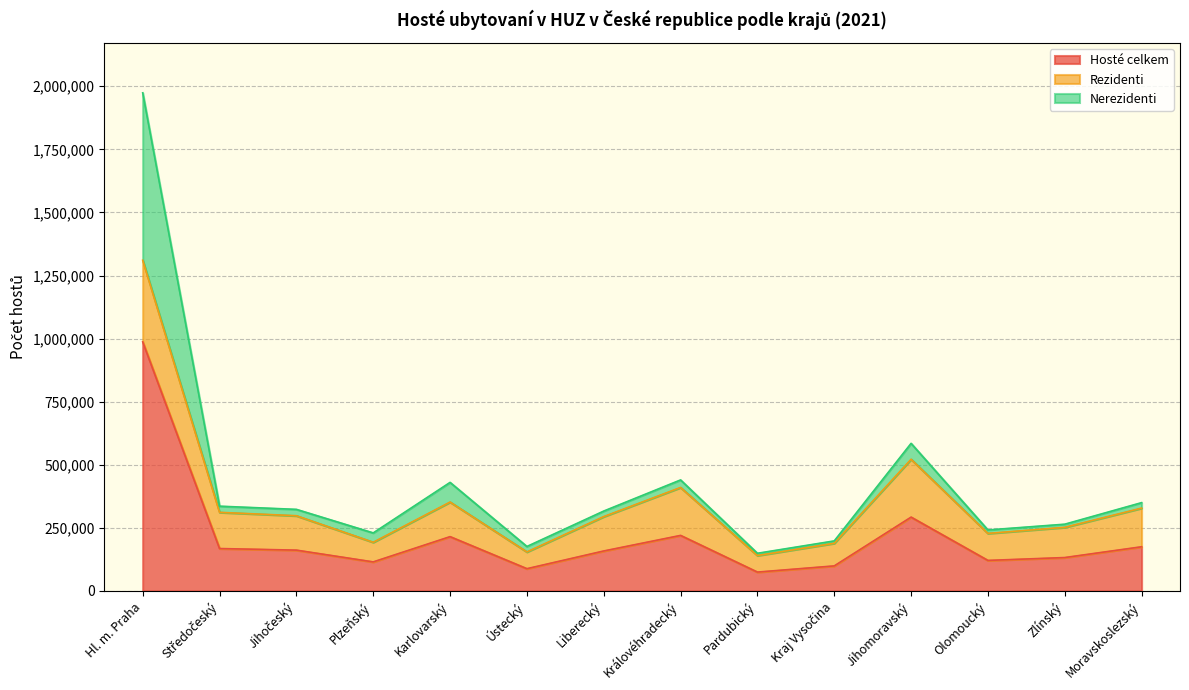

Where is the first local maximum for Nerezidenti?

Karlovarský